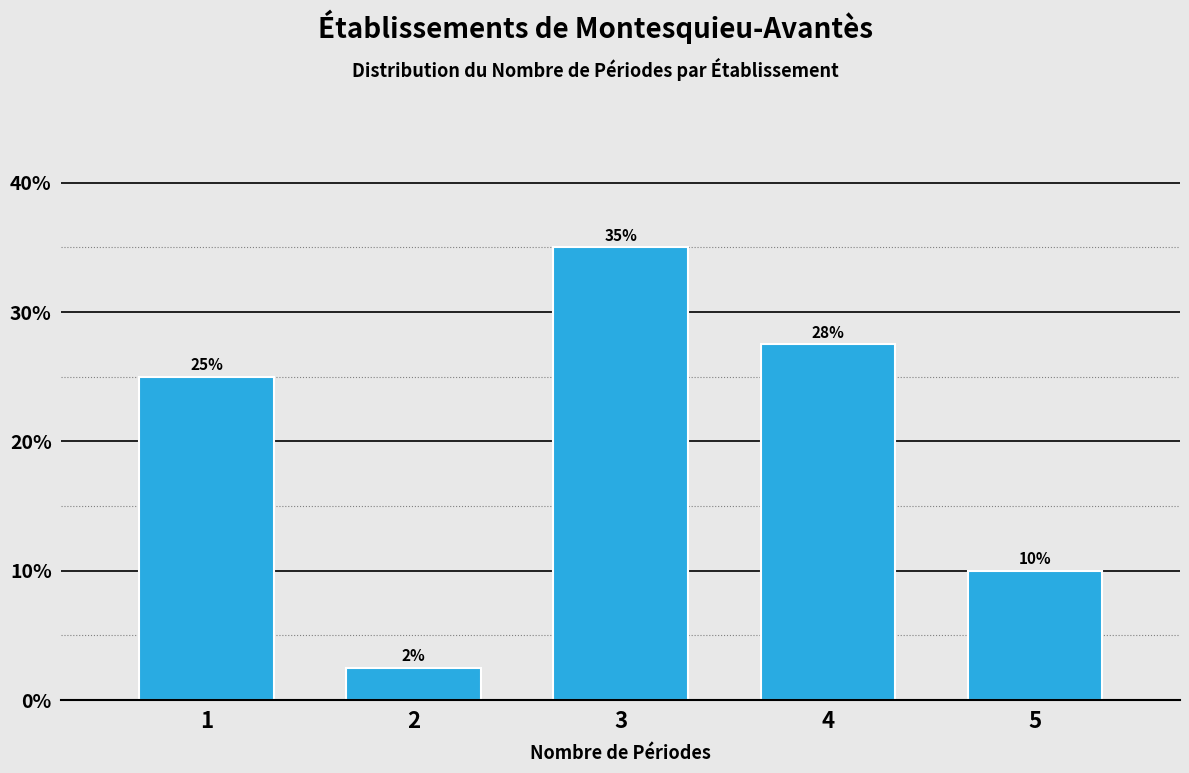

What is the approximate value at 5?

10.0